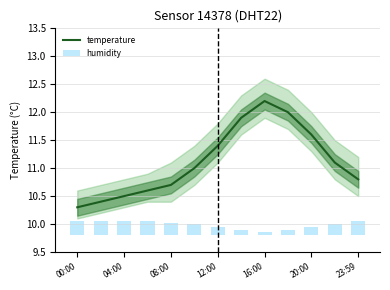

The temperature series shows 6.1 at 08:00. True or false?

False